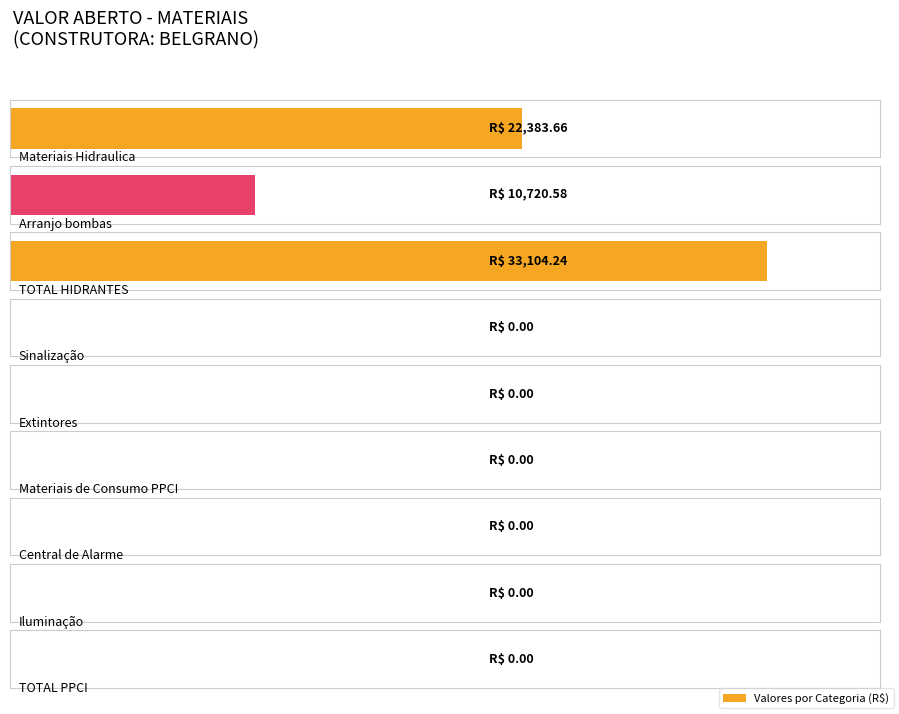

List the labels in order of value, largest first.

TOTAL HIDRANTES, Materiais Hidraulica, Arranjo bombas, Sinalização, Extintores, Materiais de Consumo PPCI, Central de Alarme, Iluminação, TOTAL PPCI